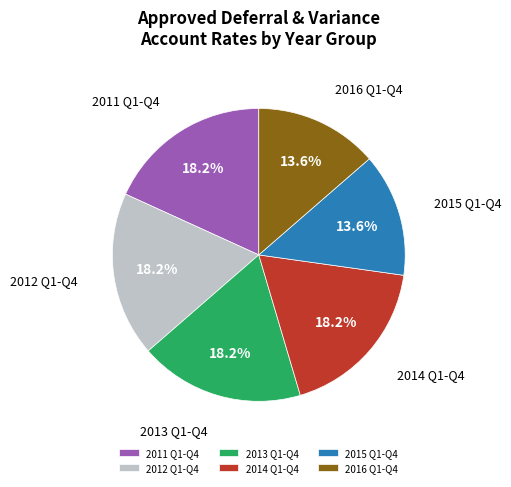

Between 2015 Q1-Q4 and 2014 Q1-Q4, which is larger?

2014 Q1-Q4